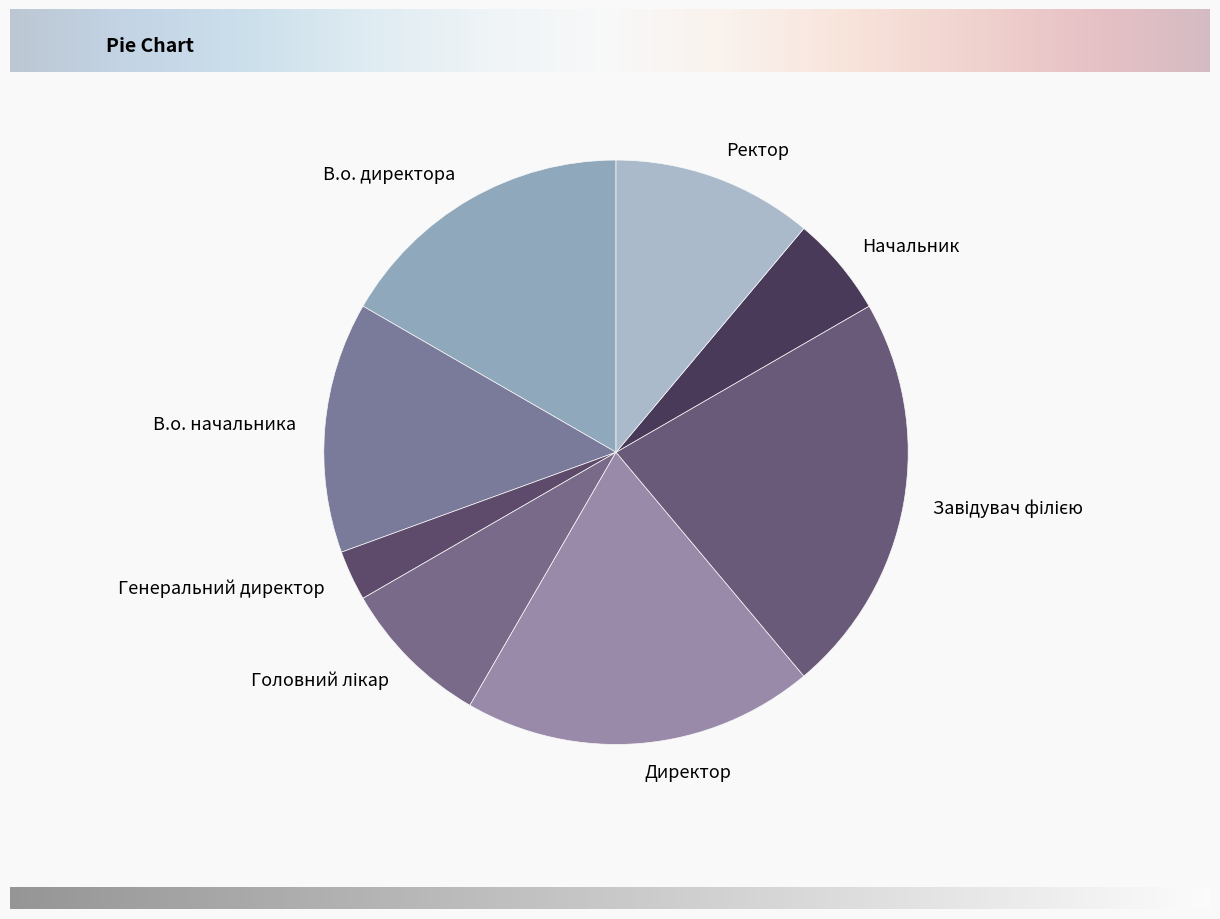

The В.о. директора slice represents 22% of the pie. True or false?

False